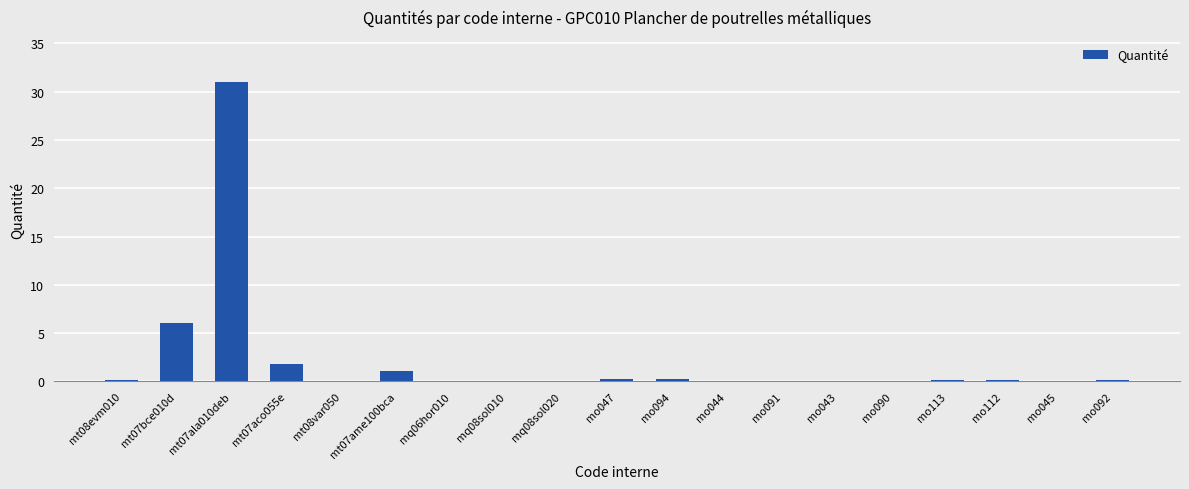

Read the value at mt07aco055e.

1.8